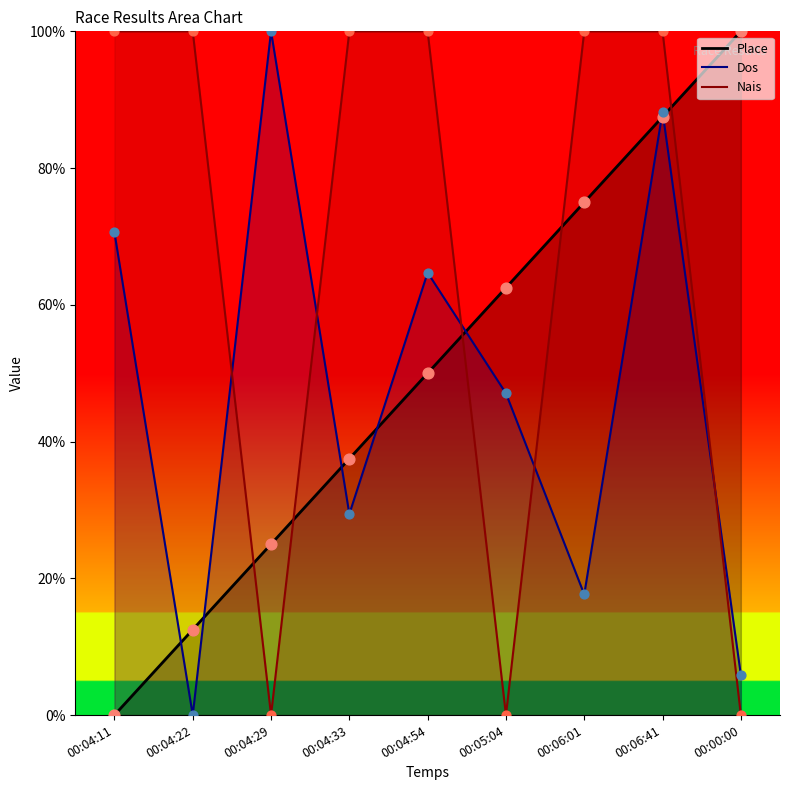

What is the total value across all series at 00:05:04?

109.6